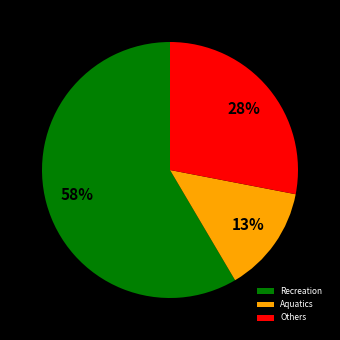

Combined, do Others and Aquatics account for over 50%?

No